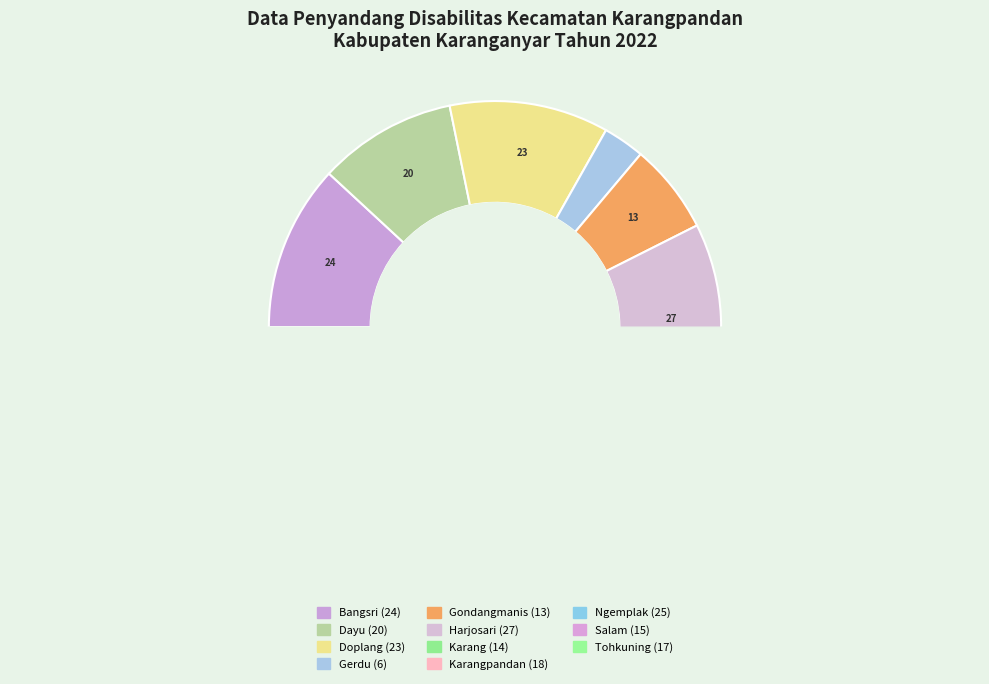

Is there a majority slice in this chart?

No